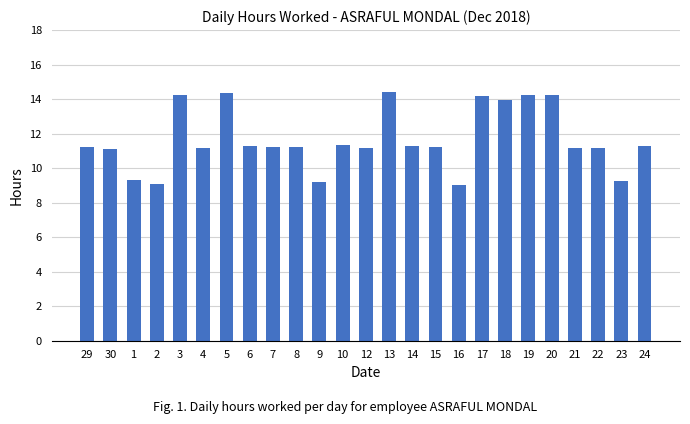

How many categories are shown in the chart?

25